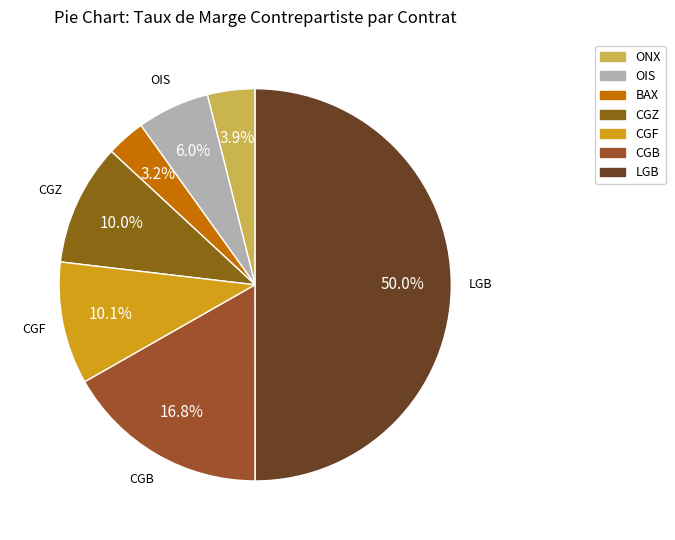

To the nearest percent, what is the difference between the largest and smallest slice percentages?

47%